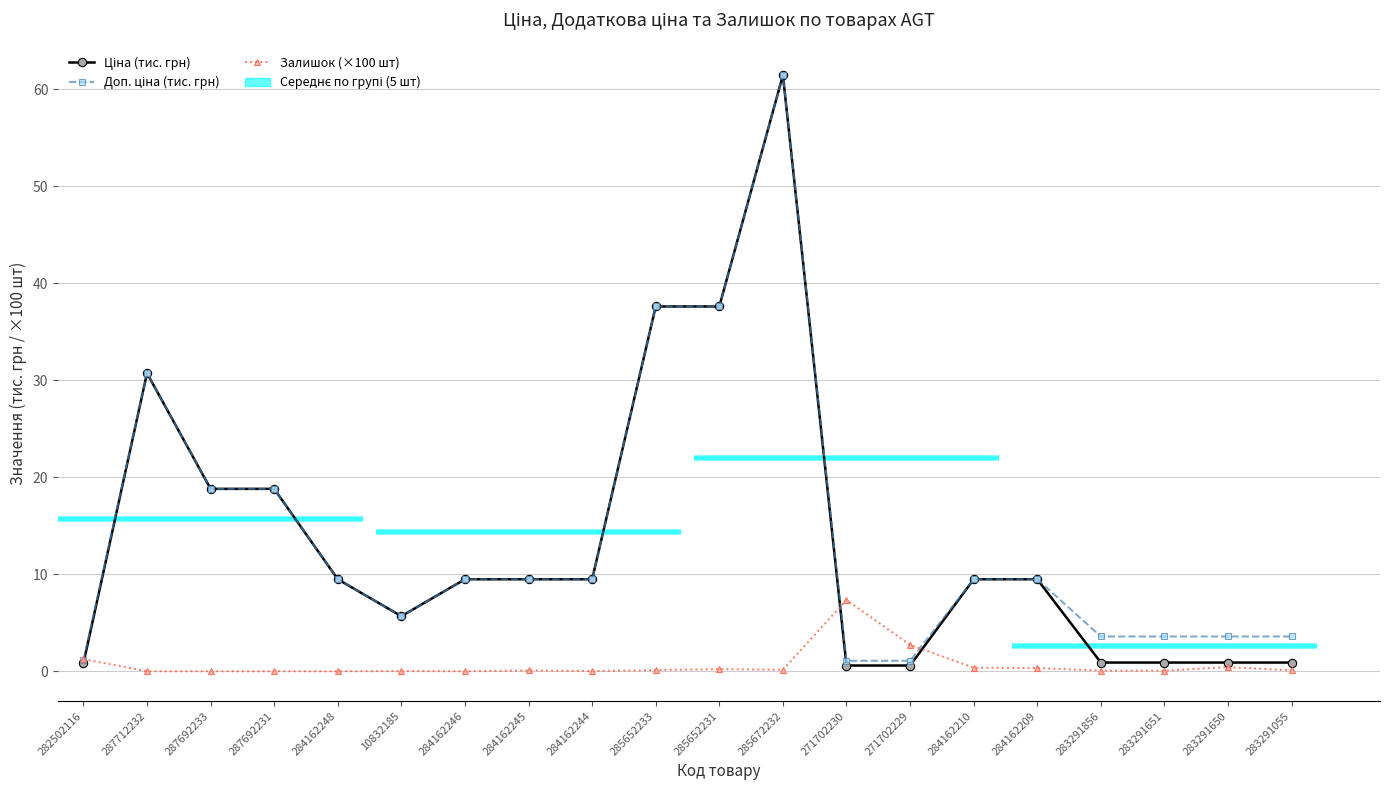

Which series changed the most between 287692233 and 285672232?

Ціна (тис. грн)